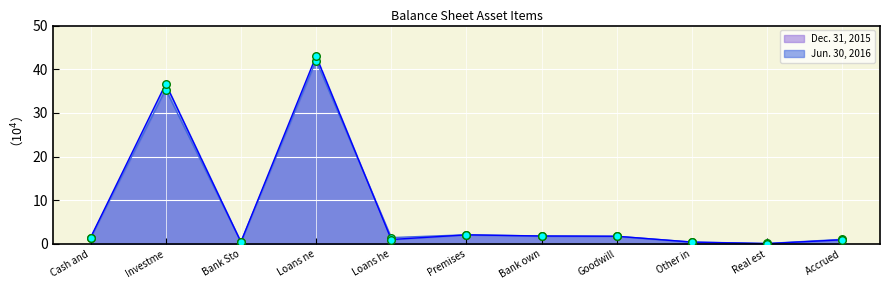

Which series contains the highest Y value?

Jun. 30, 2016